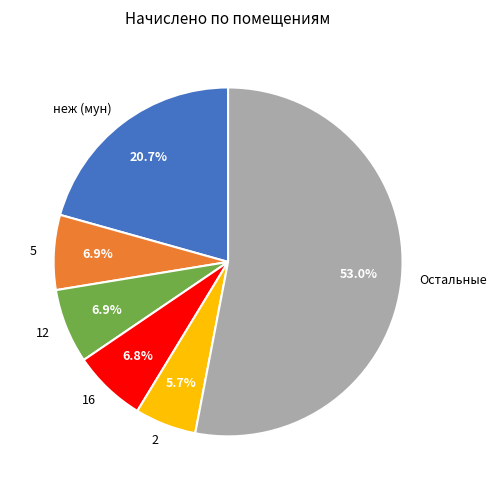

Which category has the biggest portion of the pie?

Остальные